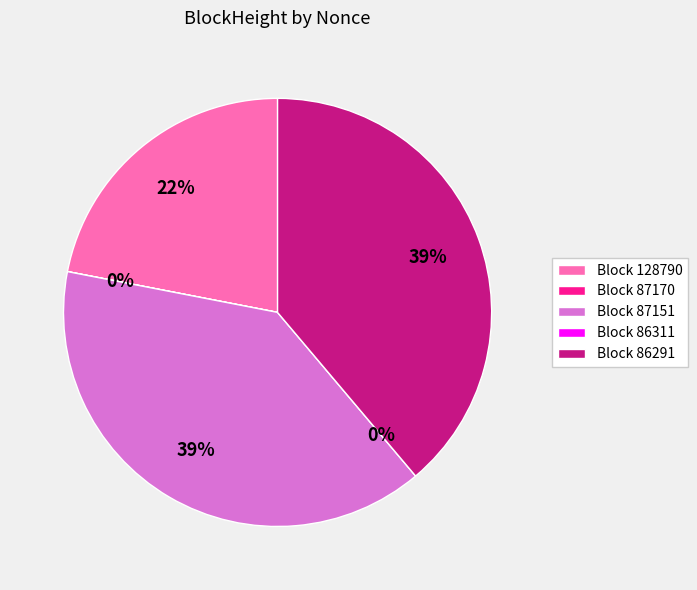

Which slice is the largest?

87151